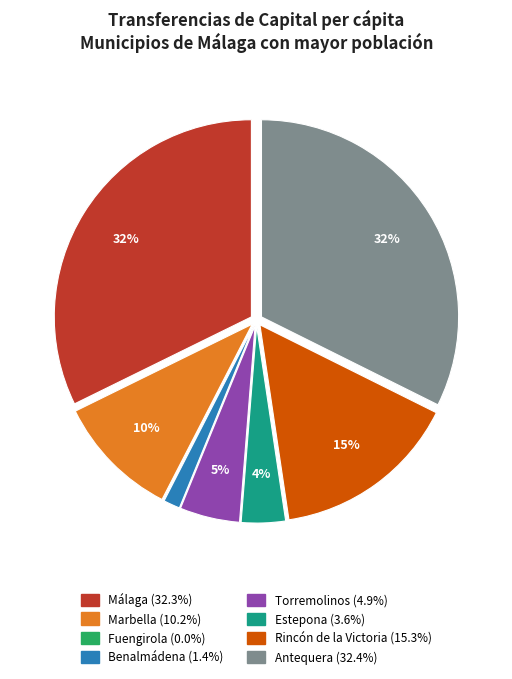

To the nearest percent, what is the average slice percentage?

12%